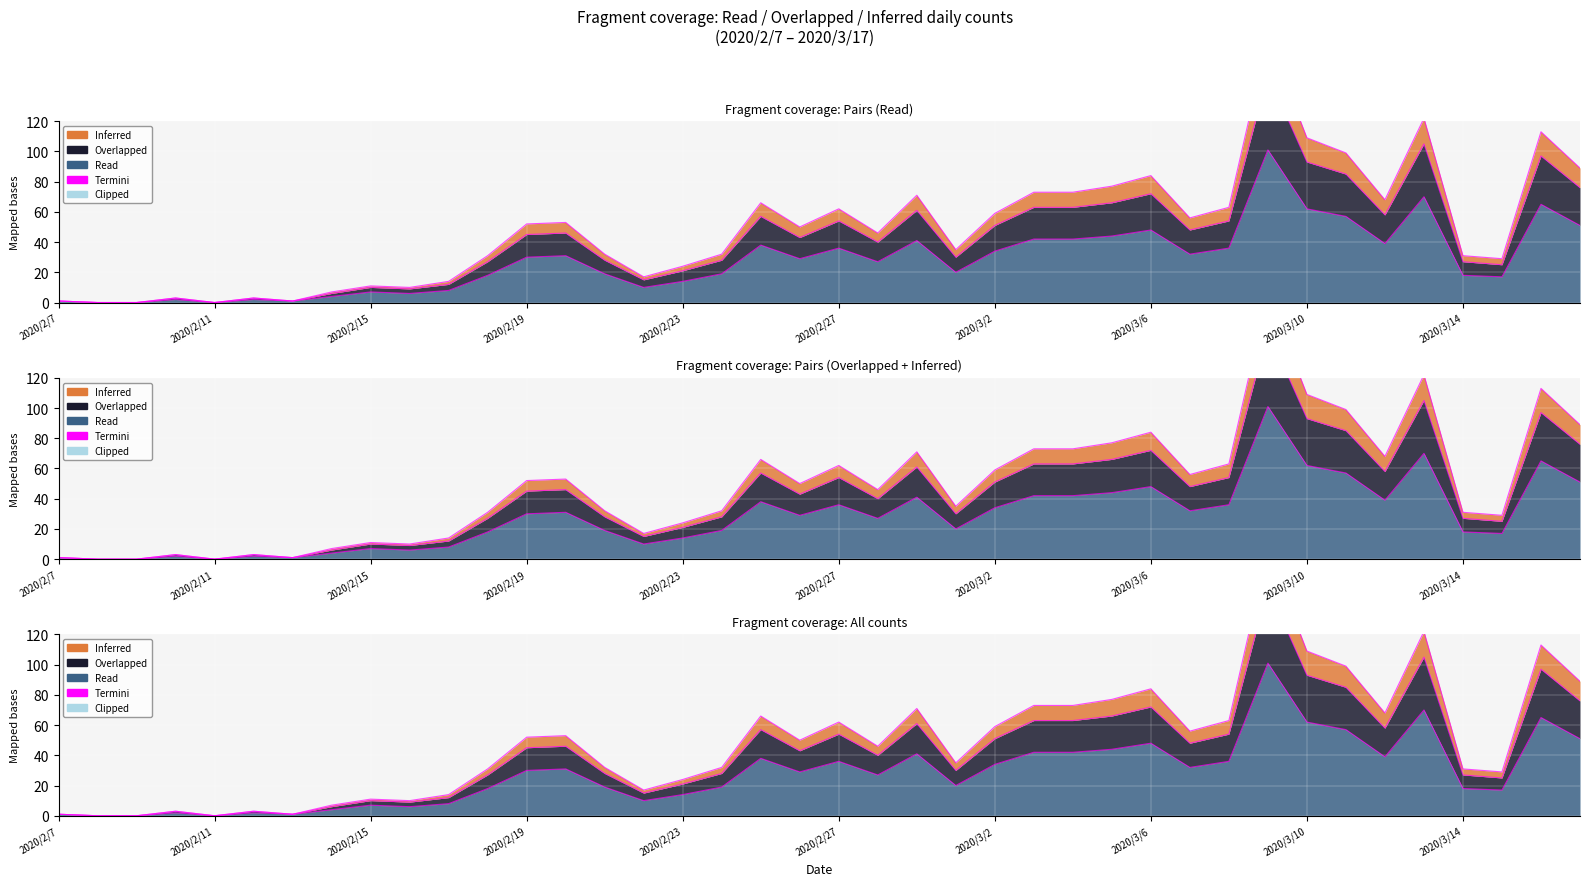

Reading left to right, list all the values displayed in this chart.

Read: 2020/2/7=1	2020/2/8=0	2020/2/9=0	2020/2/10=2	2020/2/11=0	2020/2/12=2	2020/2/13=1	2020/2/14=4	2020/2/15=7	2020/2/16=6	2020/2/17=8	2020/2/18=18	2020/2/19=30	2020/2/20=31	2020/2/21=19	2020/2/22=10	2020/2/23=14	2020/2/24=19	2020/2/25=38	2020/2/26=29	2020/2/27=36	2020/2/28=27	2020/2/29=41	2020/3/1=20	2020/3/2=34	2020/3/3=42	2020/3/4=42	2020/3/5=44	2020/3/6=48	2020/3/7=32	2020/3/8=36	2020/3/9=101	2020/3/10=62	2020/3/11=57	2020/3/12=39	2020/3/13=70	2020/3/14=18	2020/3/15=17	2020/3/16=65	2020/3/17=51
Overlapped: 2020/2/7=1	2020/2/8=0	2020/2/9=0	2020/2/10=3	2020/2/11=0	2020/2/12=3	2020/2/13=1	2020/2/14=6	2020/2/15=10	2020/2/16=9	2020/2/17=12	2020/2/18=27	2020/2/19=45	2020/2/20=46	2020/2/21=28	2020/2/22=15	2020/2/23=21	2020/2/24=28	2020/2/25=57	2020/2/26=43	2020/2/27=54	2020/2/28=40	2020/2/29=61	2020/3/1=30	2020/3/2=51	2020/3/3=63	2020/3/4=63	2020/3/5=66	2020/3/6=72	2020/3/7=48	2020/3/8=54	2020/3/9=151	2020/3/10=93	2020/3/11=85	2020/3/12=58	2020/3/13=105	2020/3/14=27	2020/3/15=25	2020/3/16=97	2020/3/17=76
Inferred: 2020/2/7=1	2020/2/8=0	2020/2/9=0	2020/2/10=3	2020/2/11=0	2020/2/12=3	2020/2/13=1	2020/2/14=7	2020/2/15=11	2020/2/16=10	2020/2/17=14	2020/2/18=31	2020/2/19=52	2020/2/20=53	2020/2/21=32	2020/2/22=17	2020/2/23=24	2020/2/24=32	2020/2/25=66	2020/2/26=50	2020/2/27=62	2020/2/28=46	2020/2/29=71	2020/3/1=35	2020/3/2=59	2020/3/3=73	2020/3/4=73	2020/3/5=77	2020/3/6=84	2020/3/7=56	2020/3/8=63	2020/3/9=176	2020/3/10=109	2020/3/11=99	2020/3/12=68	2020/3/13=122	2020/3/14=31	2020/3/15=29	2020/3/16=113	2020/3/17=89